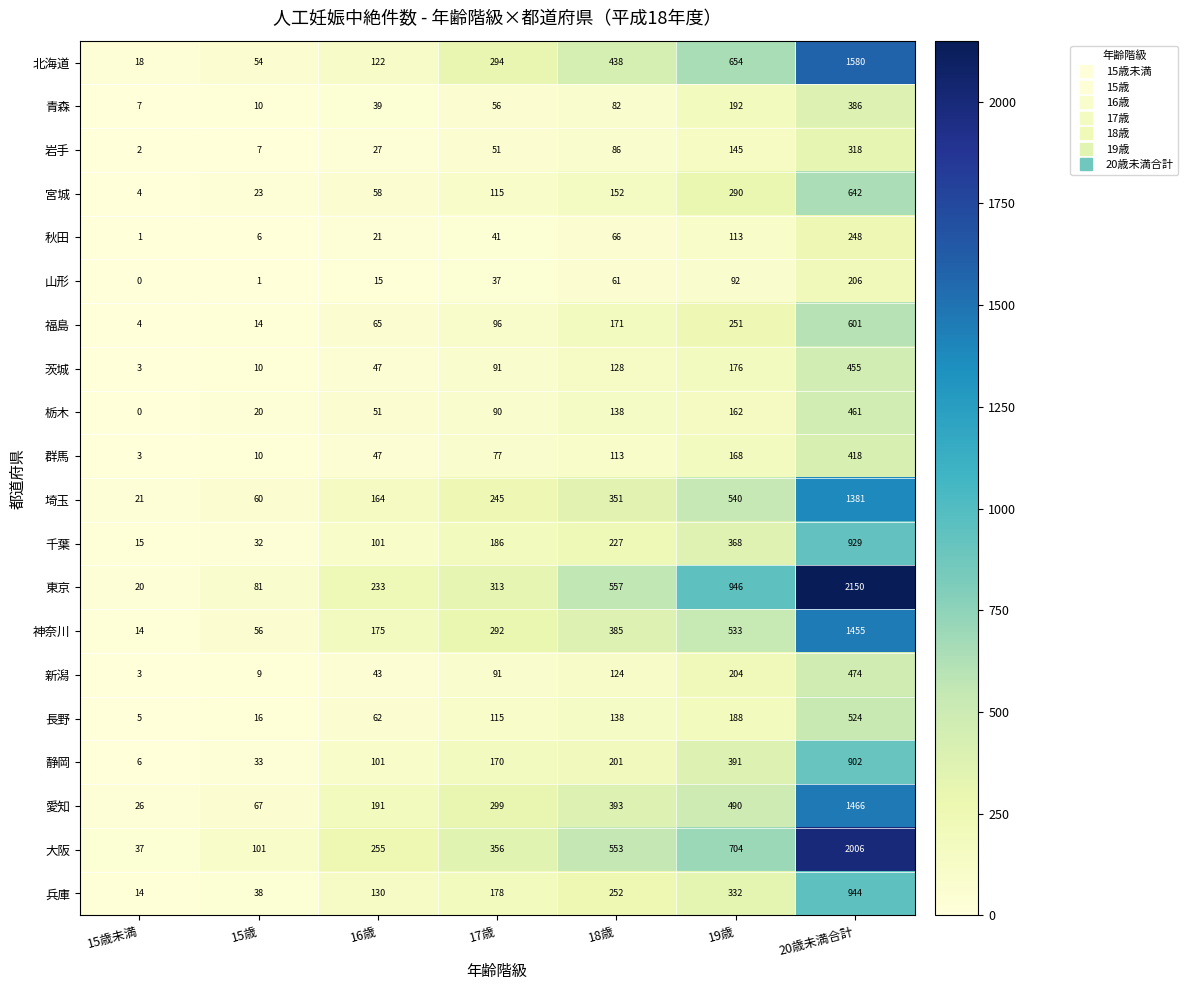

Rank the series by their maximum value, from highest to lowest.

東京, 大阪, 北海道, 愛知, 神奈川, 埼玉, 兵庫, 千葉, 静岡, 宮城, 福島, 長野, 新潟, 栃木, 茨城, 群馬, 青森, 岩手, 秋田, 山形